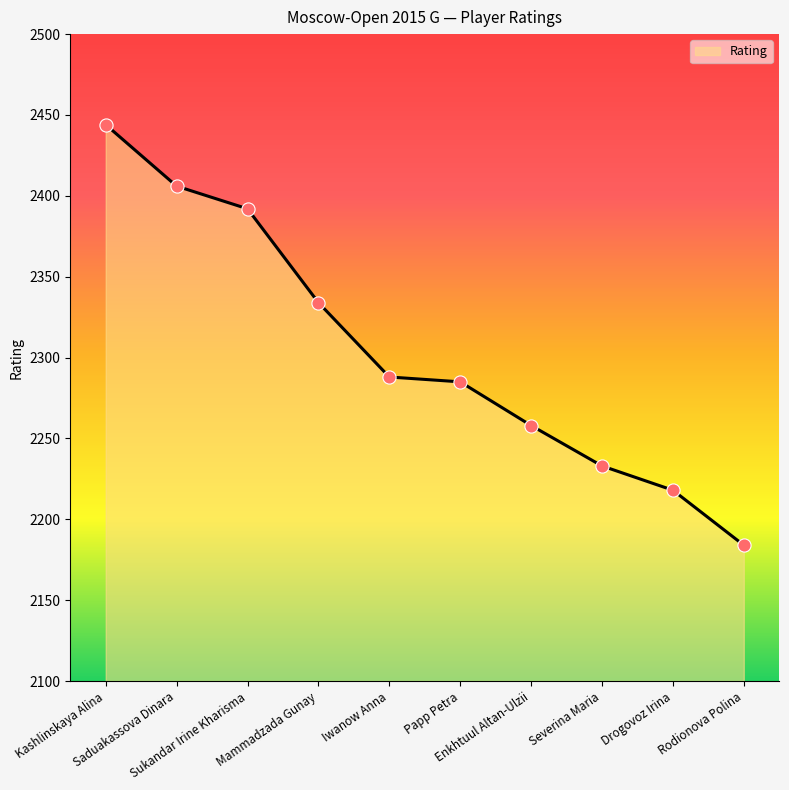

What is the ratio of the value at Mammadzada Gunay to the value at Sukandar Irine Kharisma?

1.0